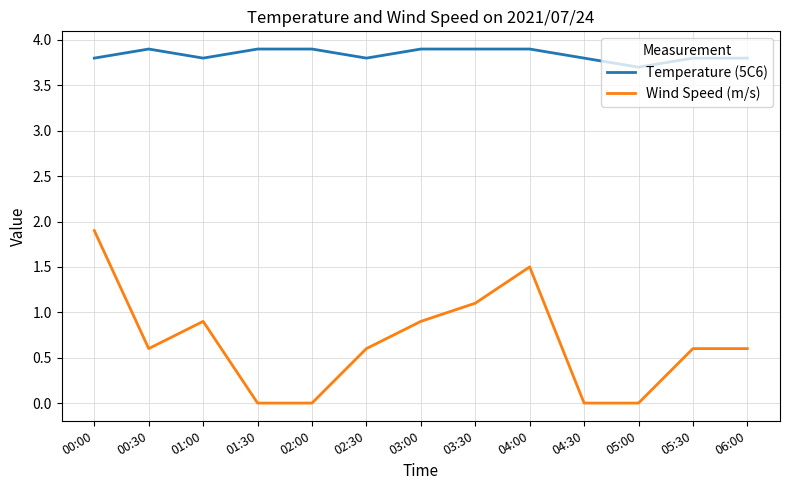

Which series has the widest spread of values?

Wind Speed (m/s)